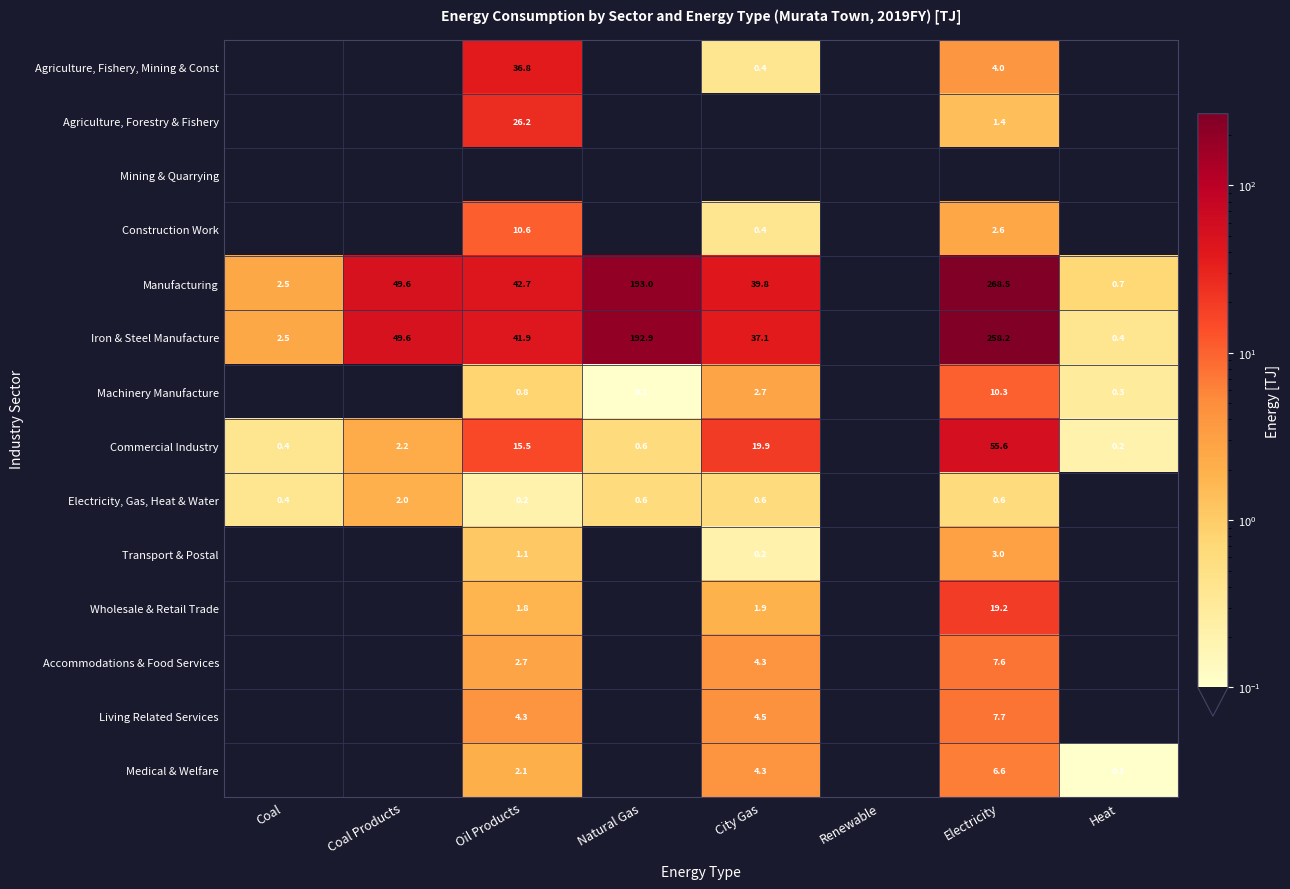

What is the sum of the Living Related Services values at Oil Products and City Gas?

8.8